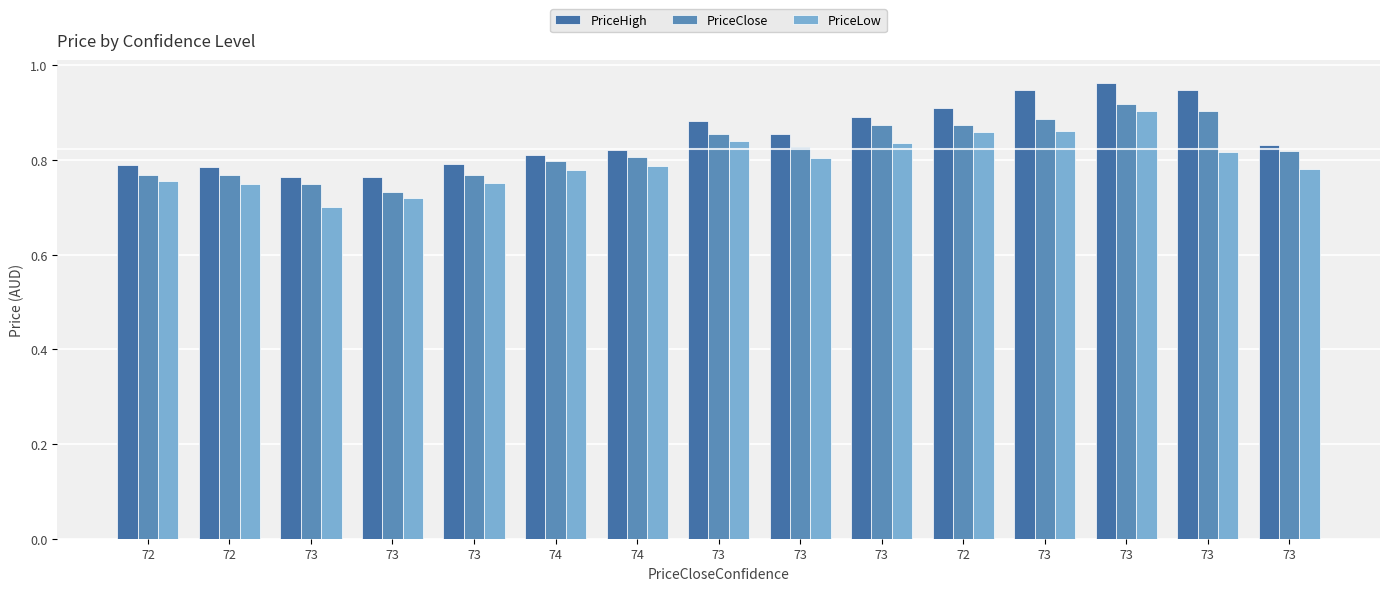

At which category is the sum across all series the highest?

73